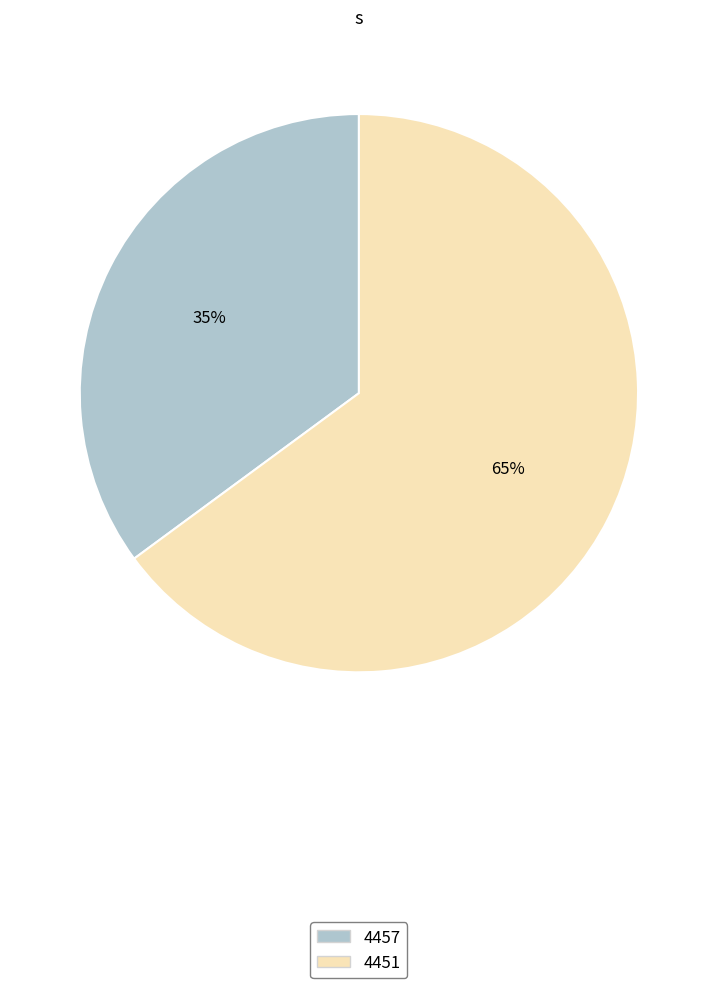

To the nearest percent, what percentage of the pie is 4457?

35%